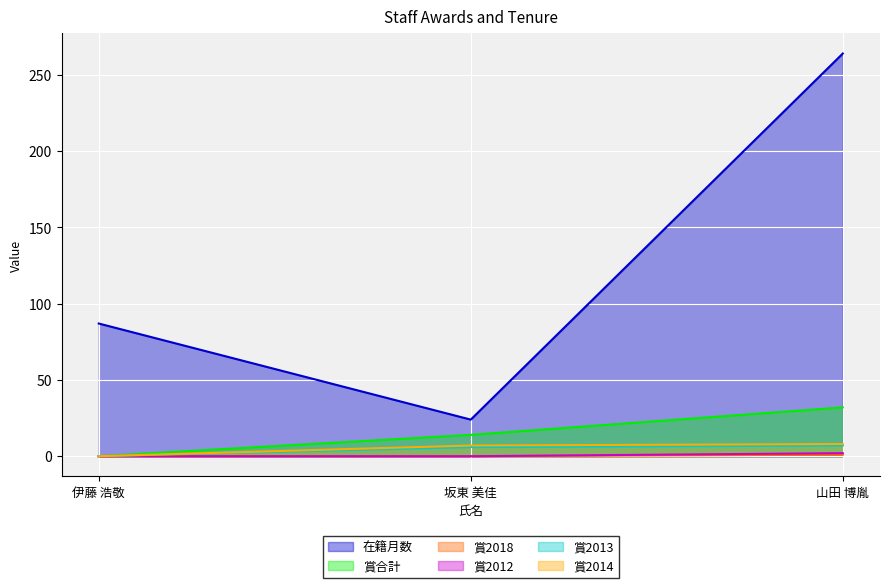

What position from the left is 山田 博胤?

3